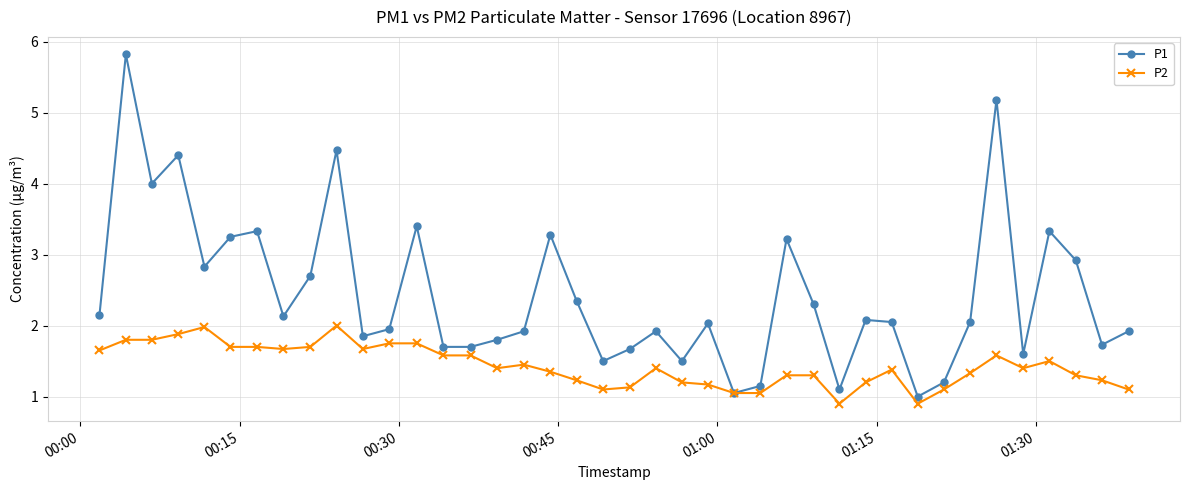

Which series has the largest range (max minus min)?

P1